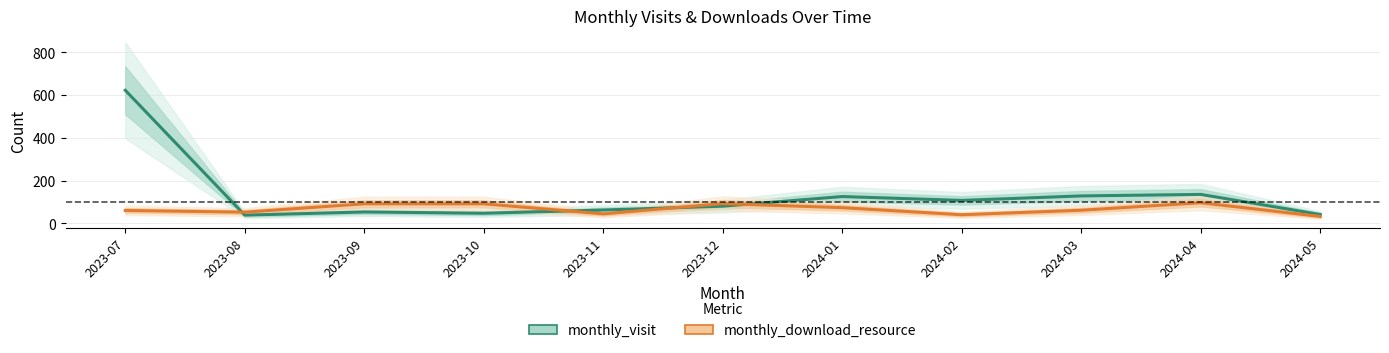

Is the value of monthly_download_resource at 2023-07 greater than the value of monthly_visit at 2024-01?

No